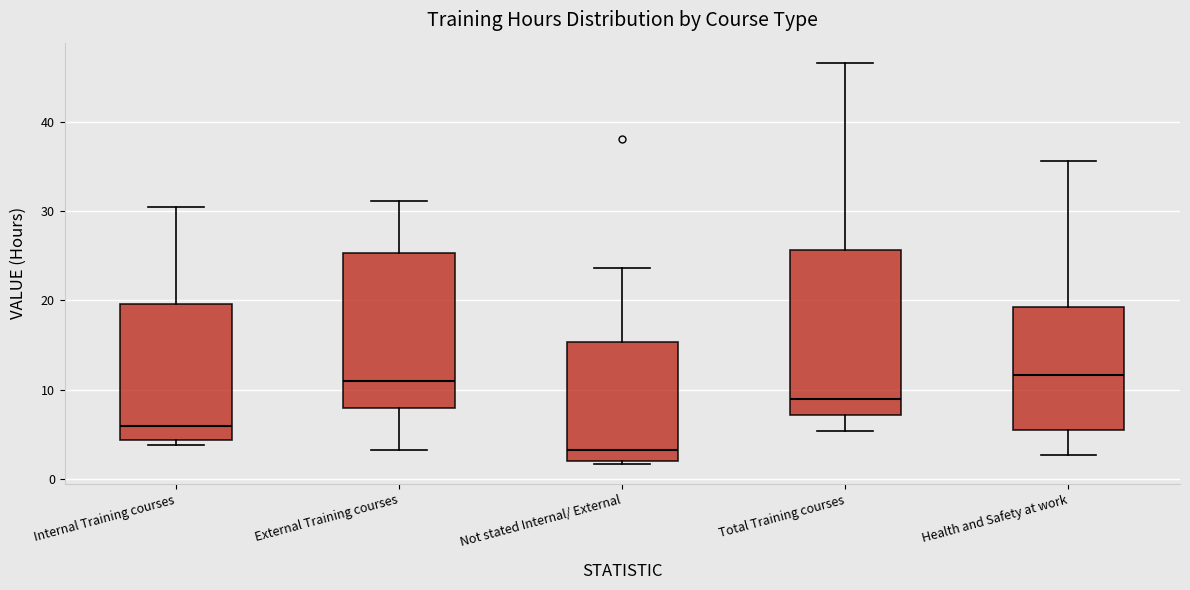

Reading left to right, transcribe this box plot: for each box, give where its median line is, the range the box spans, and where its two whiskers end, as read against the y-axis. The values are not printed on the chart, so give them approximately, as read against the axis.

Internal Training courses: median 6, box 4 to 20, whiskers 4 (just below the box's lower edge) to 30
External Training courses: median 11, box 8 to 25, whiskers 3 to 31
Not stated Internal/ External: median 3, box 2 to 15, whiskers 2 (just below the box's lower edge) to 24
Total Training courses: median 9, box 7 to 26, whiskers 5 to 47
Health and Safety at work: median 12, box 6 to 19, whiskers 3 to 36